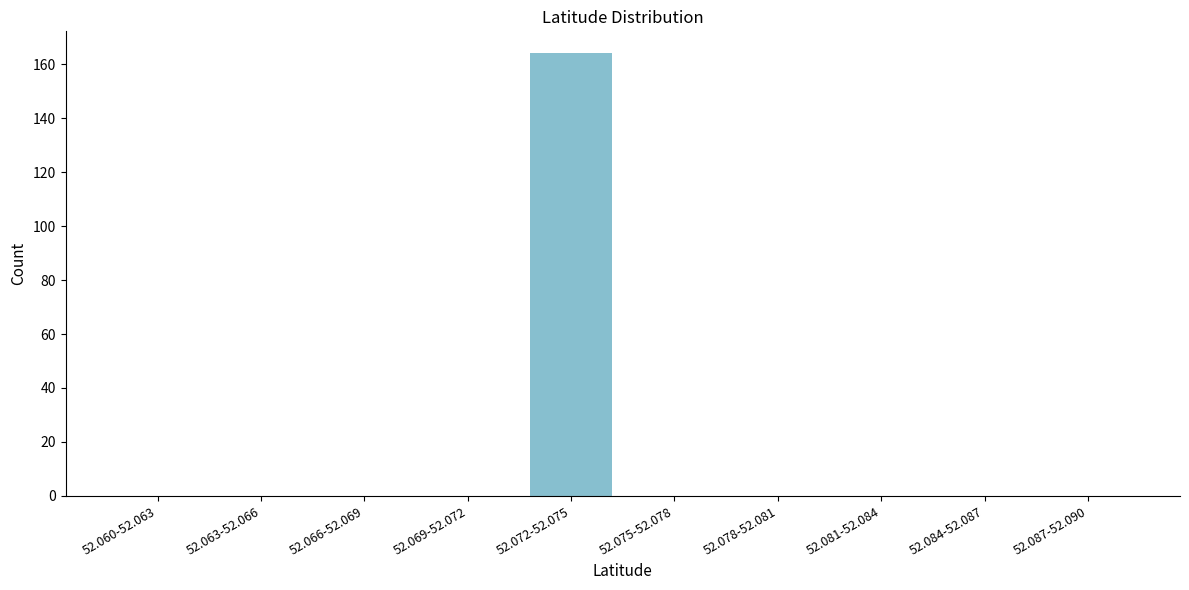

Reading left to right, what are all the values shown in this chart?

52.060-52.063=0	52.063-52.066=0	52.066-52.069=0	52.069-52.072=0	52.072-52.075=164	52.075-52.078=0	52.078-52.081=0	52.081-52.084=0	52.084-52.087=0	52.087-52.090=0